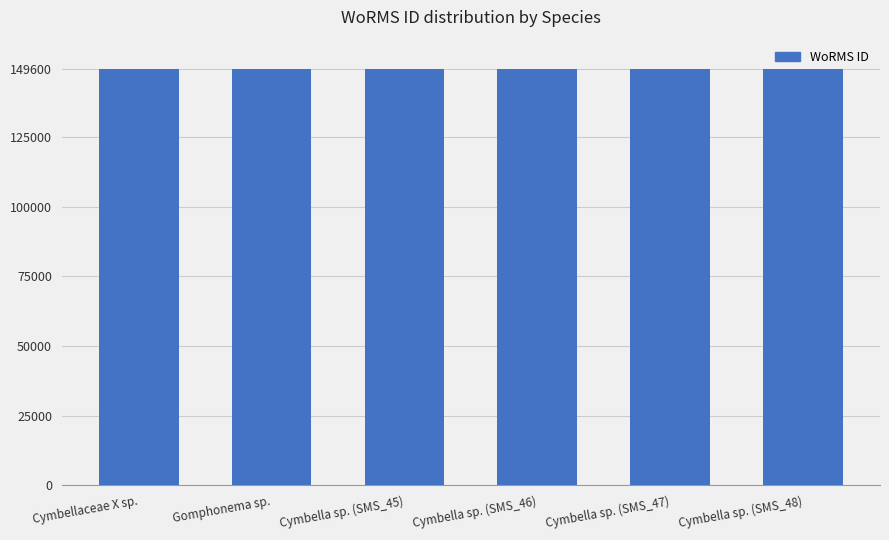

What position from the left is Cymbella sp. (SMS_47)?

5